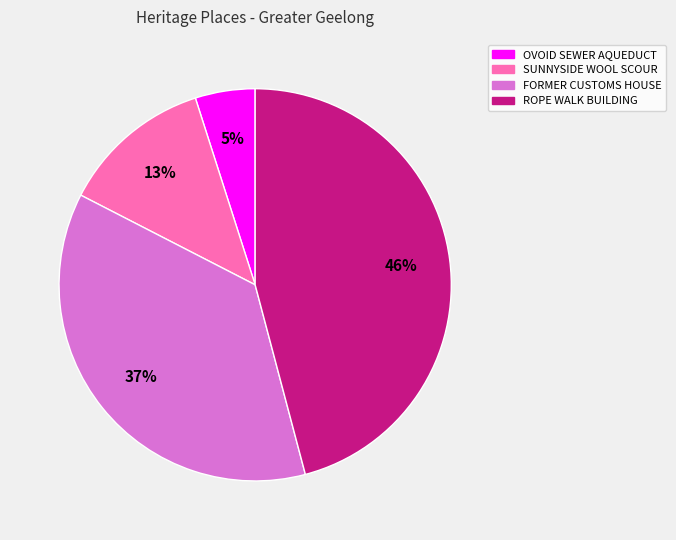

To the nearest percent, what is the difference between the largest and smallest slice percentages?

41%